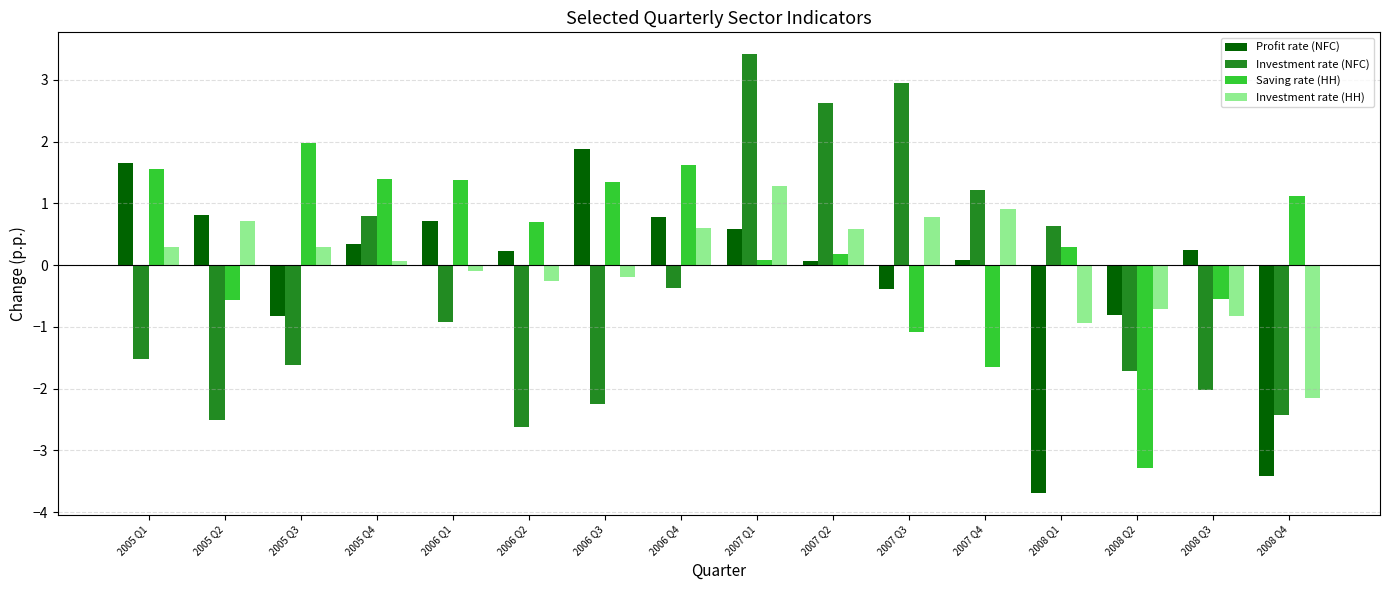

Which series has the largest range (max minus min)?

Investment rate (NFC)